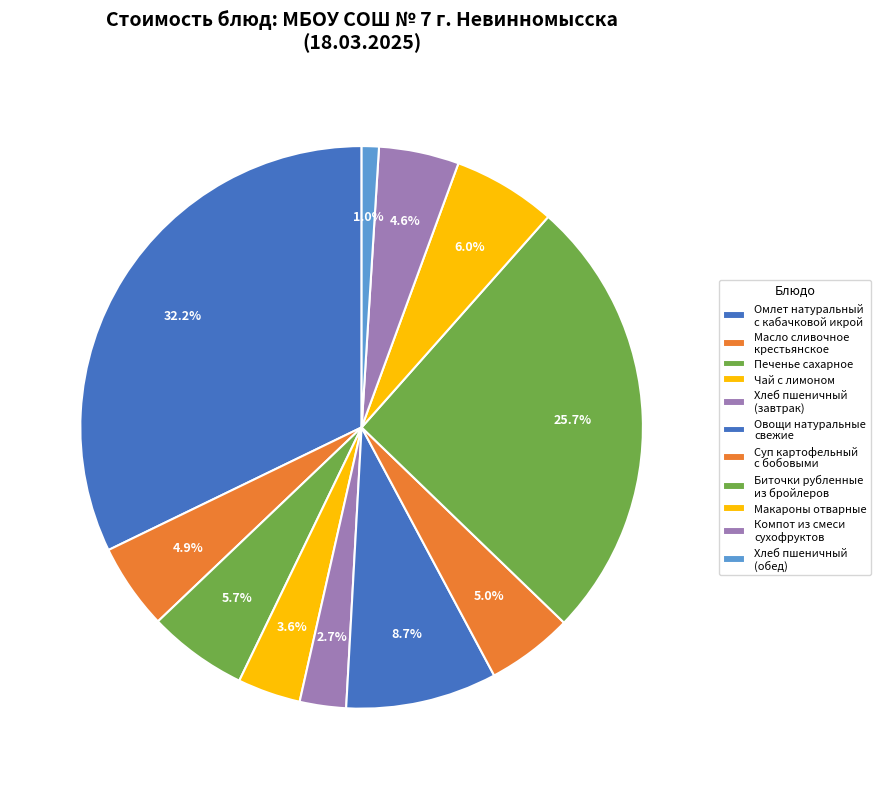

To the nearest percent, what is the average slice percentage?

9%